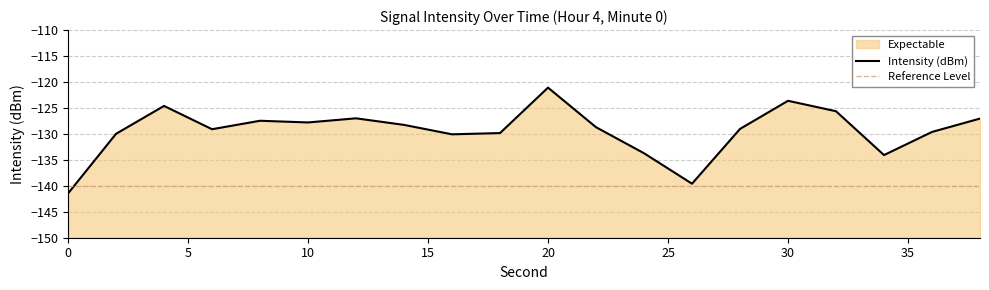

How many interior local peaks (higher than both neighbors) does the data have?

5